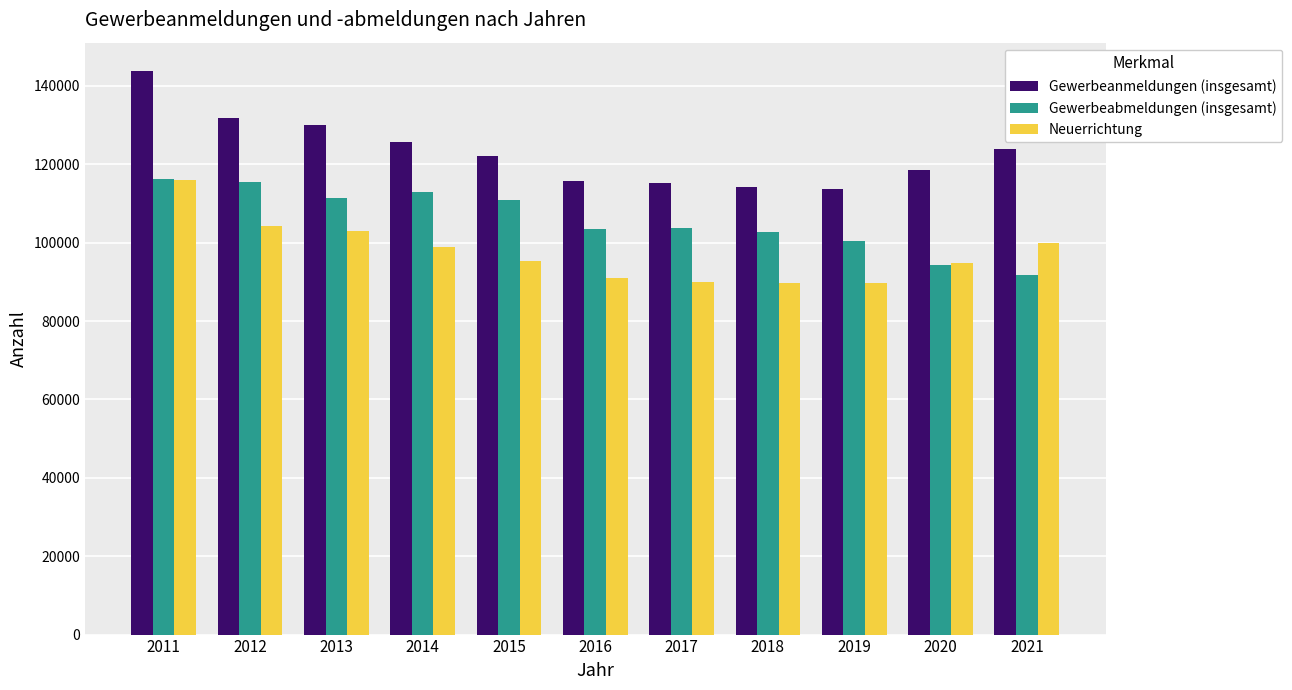

The Neuerrichtung series shows 89874 at 2017. True or false?

True